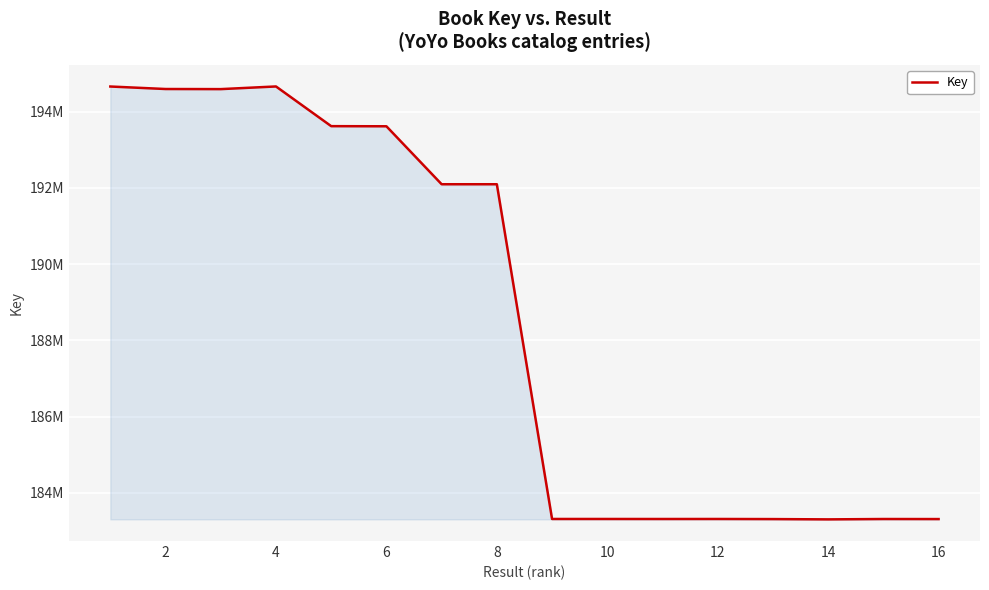

Does the chart have visible grid lines?

Yes